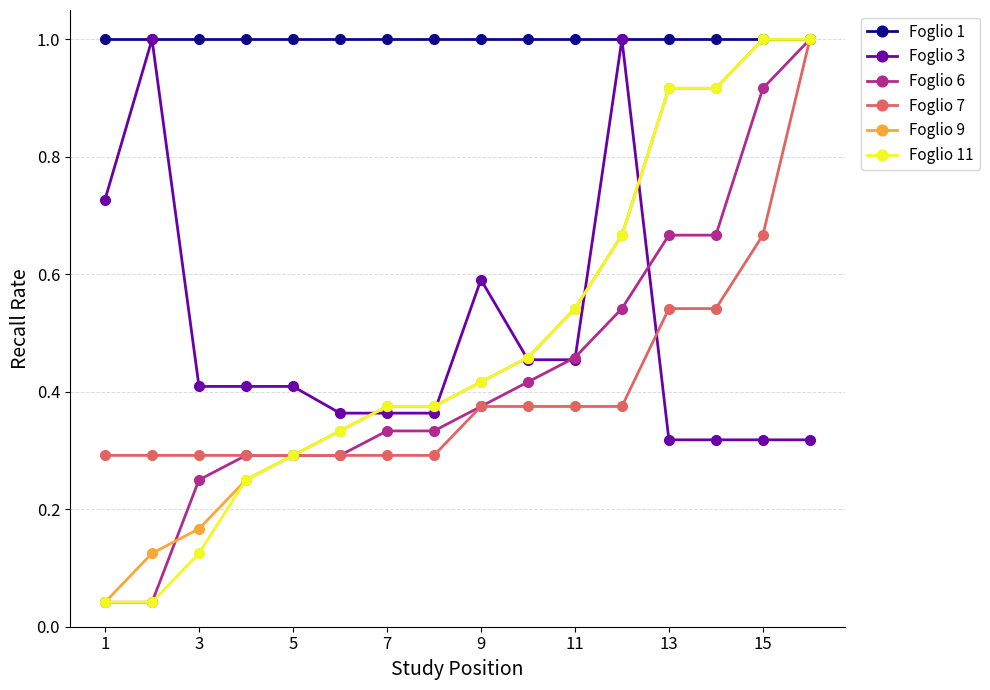

What are all the series names shown in the legend?

Foglio 1, Foglio 3, Foglio 6, Foglio 7, Foglio 9, Foglio 11